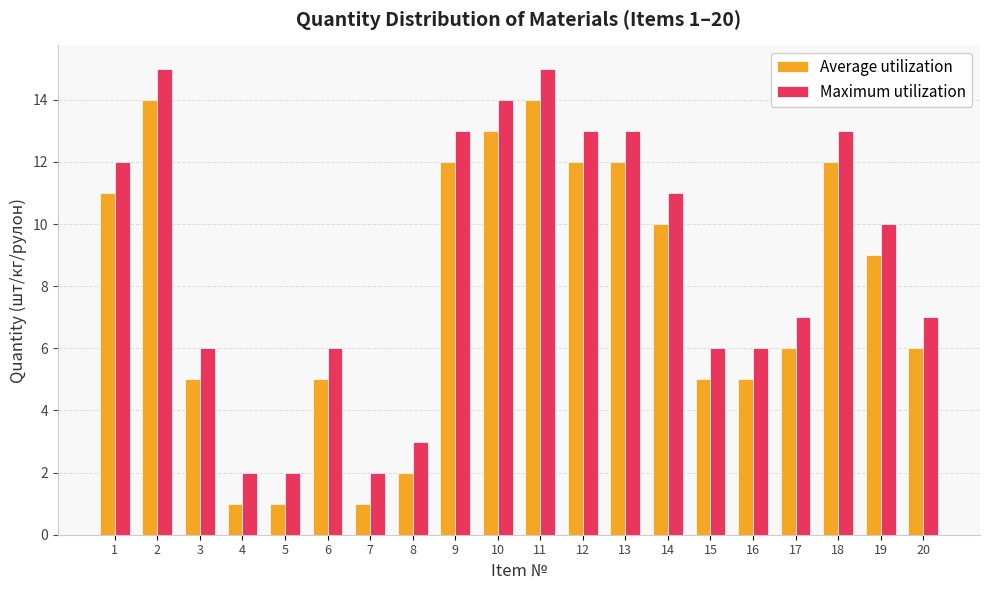

What is the sum of the Maximum utilization values at 16 and 19?

16